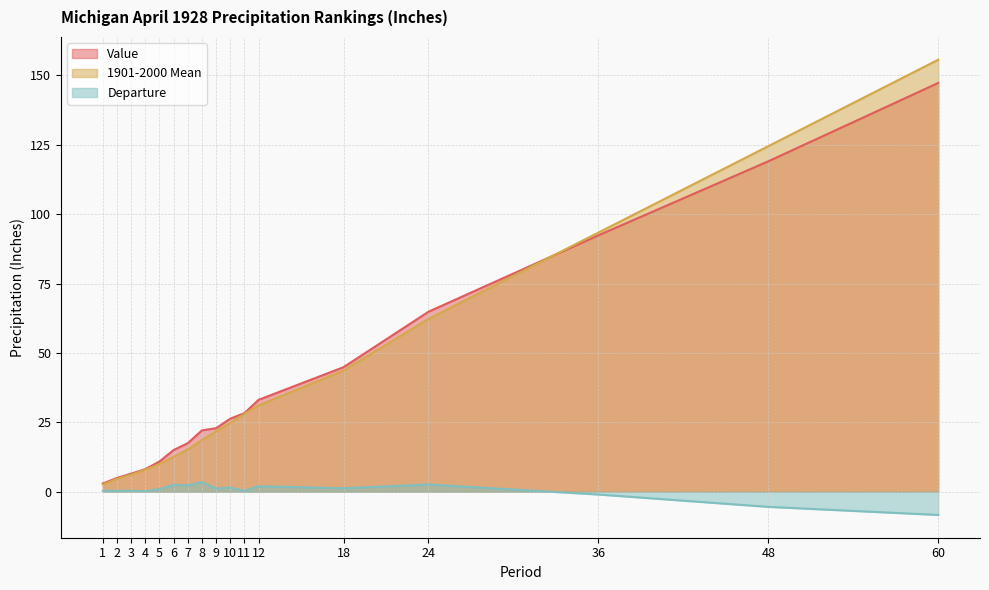

How many values in the Departure series exceed 0?

14